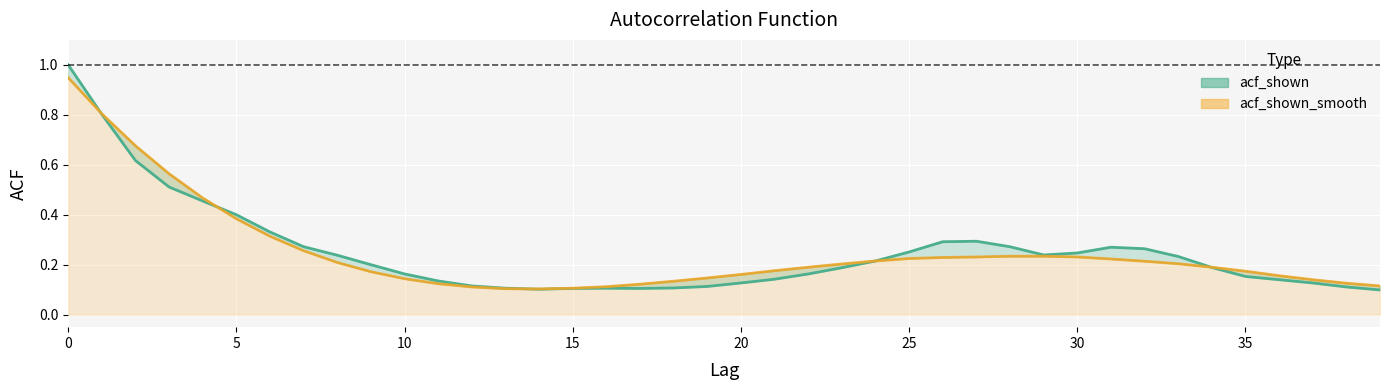

Which series changed the most between 4 and 30?

acf_shown_smooth